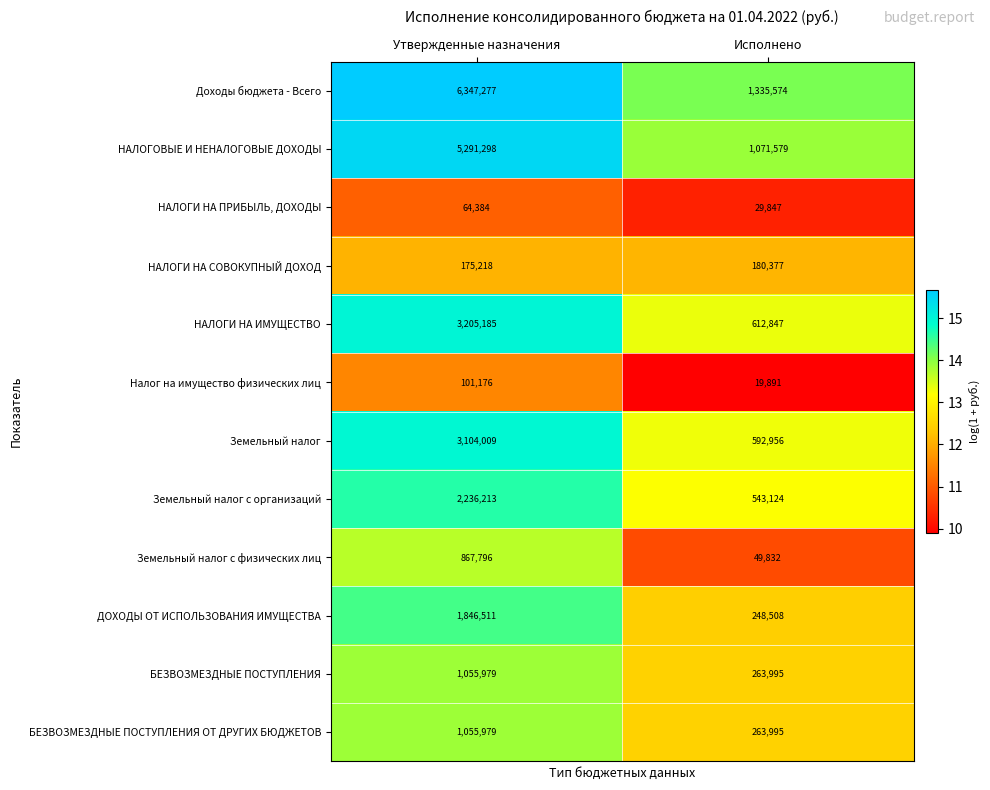

At which label is ДОХОДЫ ОТ ИСПОЛЬЗОВАНИЯ ИМУЩЕСТВА closest to 1047509?

Исполнено